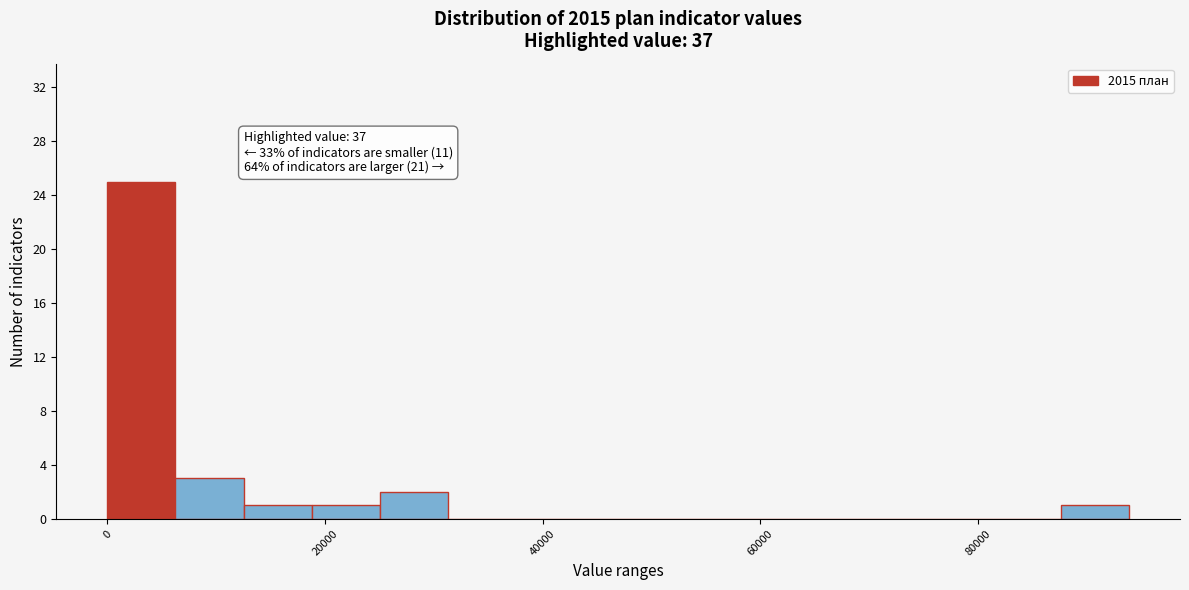

Around what value on the x-axis is the tallest bar? Give the approximate position of its centre, as read against the axis.

4000